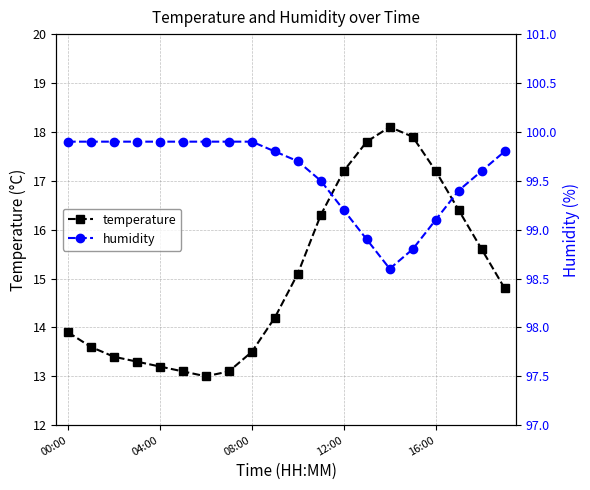

True or false: temperature has more than 0 interior local peaks.

True